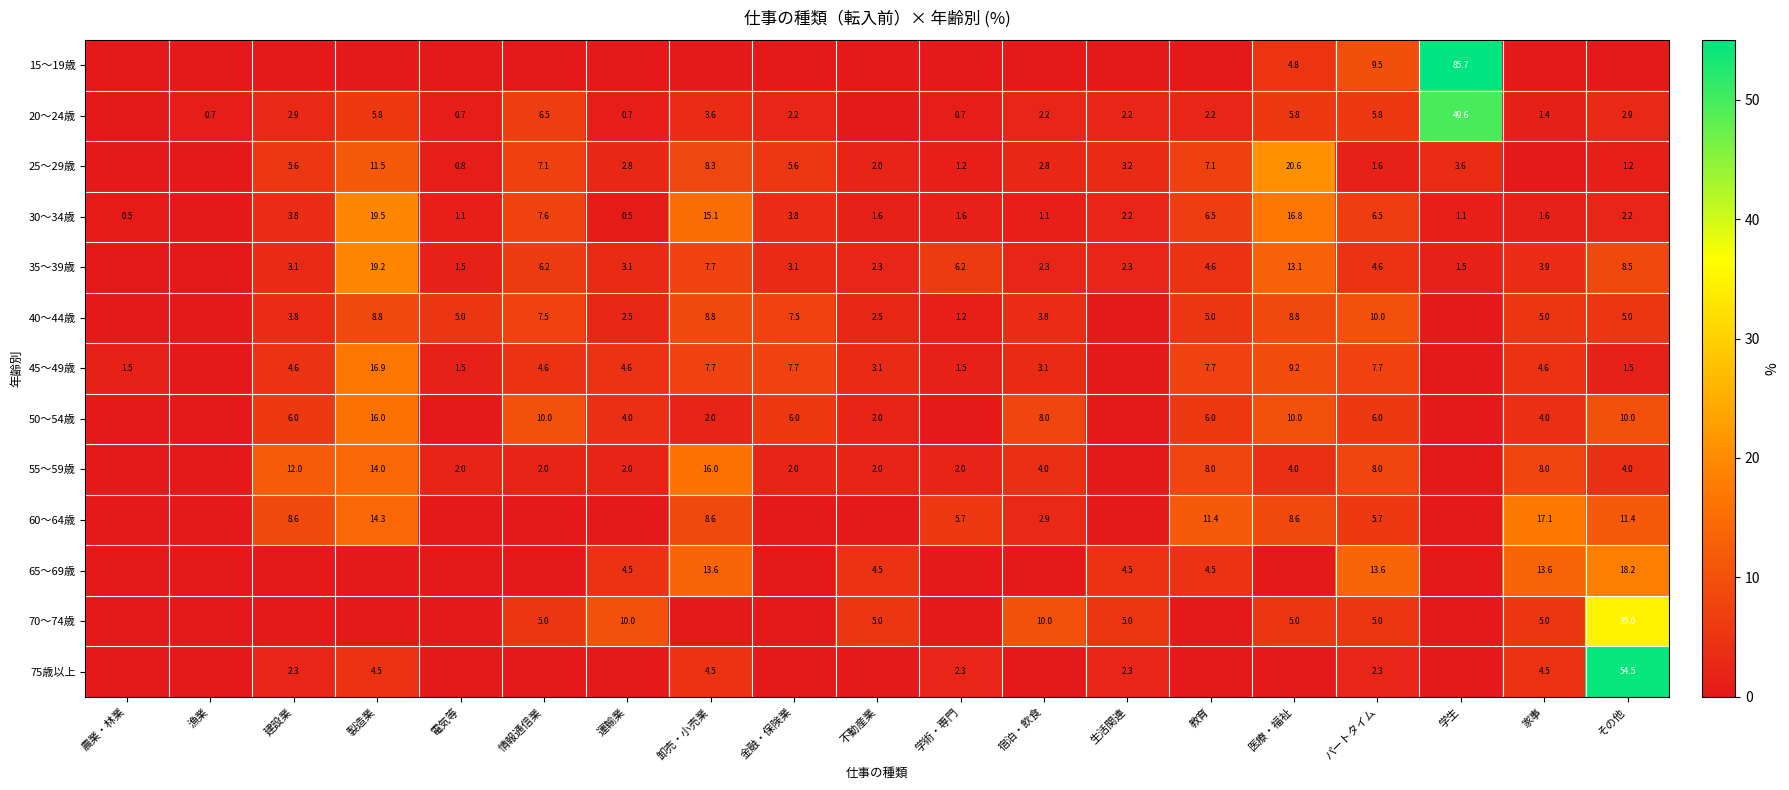

What is the difference between the highest and lowest values at 情報通信業?

10.0